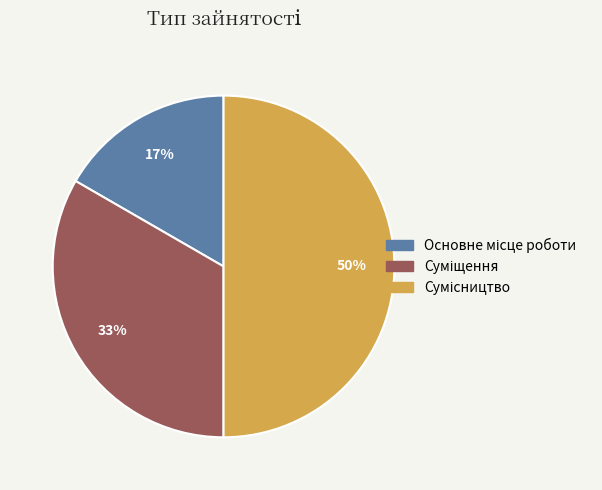

How many segments does this pie chart have?

3